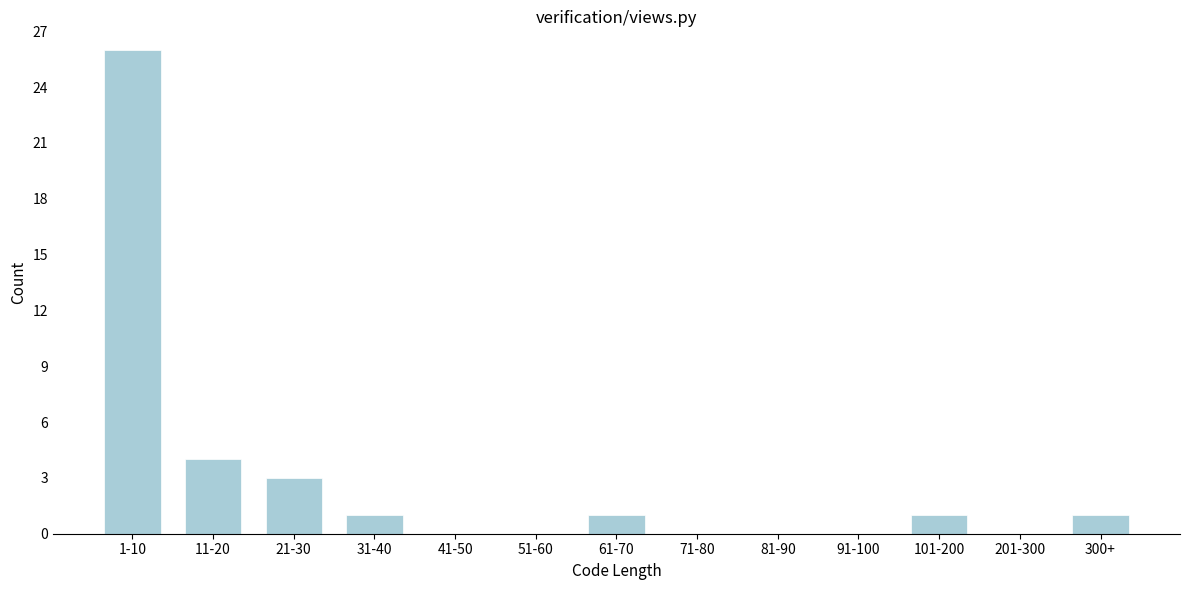

Reading right to left, list all the values displayed in this chart.

300+=1	201-300=0	101-200=1	91-100=0	81-90=0	71-80=0	61-70=1	51-60=0	41-50=0	31-40=1	21-30=3	11-20=4	1-10=26